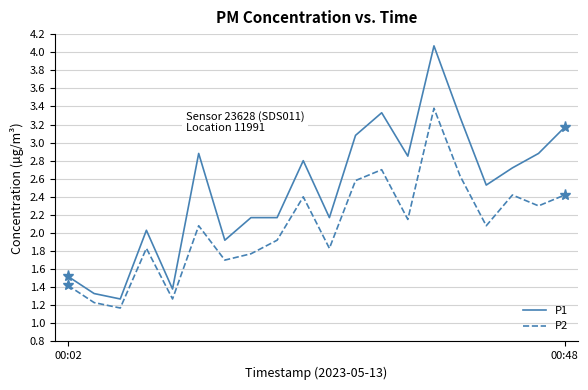

Rank the series by their average value, from lowest to highest.

P2, P1